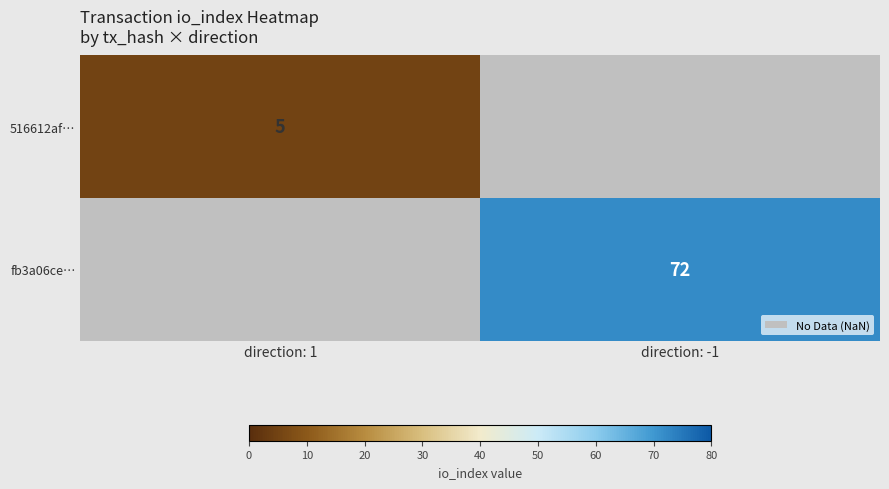

True or false: fb3a06ce… has a value of 94 at direction: -1.

False